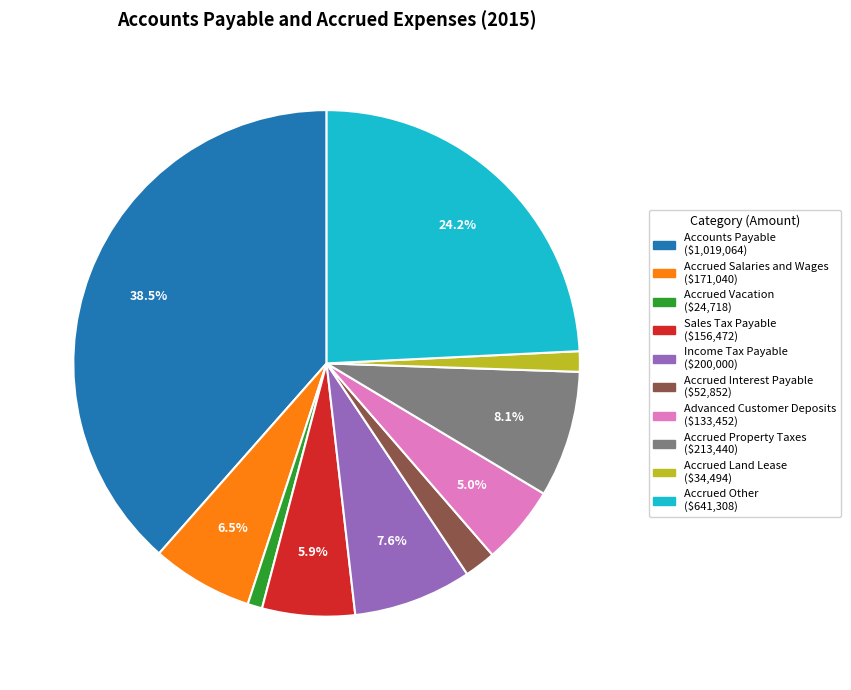

How much of the chart is everything except Income Tax Payable ($200,000)?

92.4%